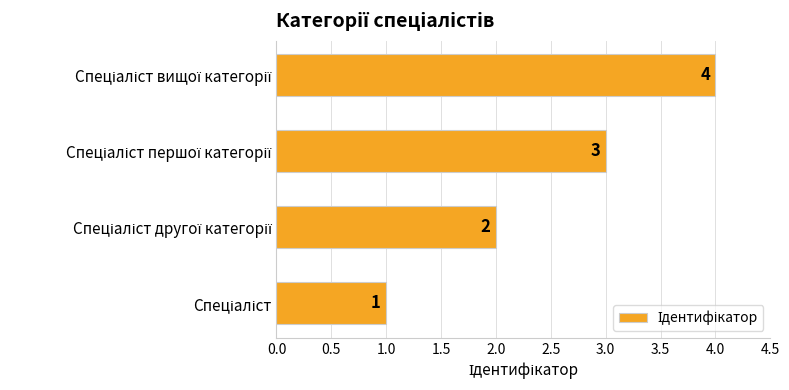

How many bars are there in total?

4